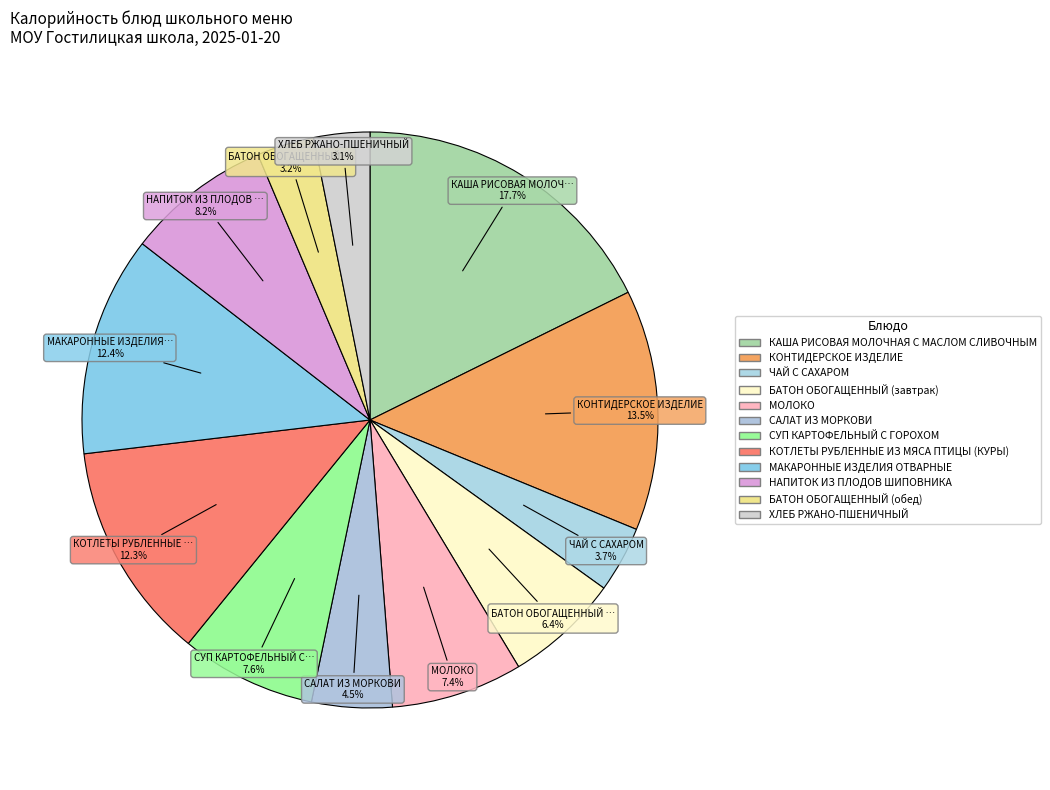

How many slices are in this pie chart?

12